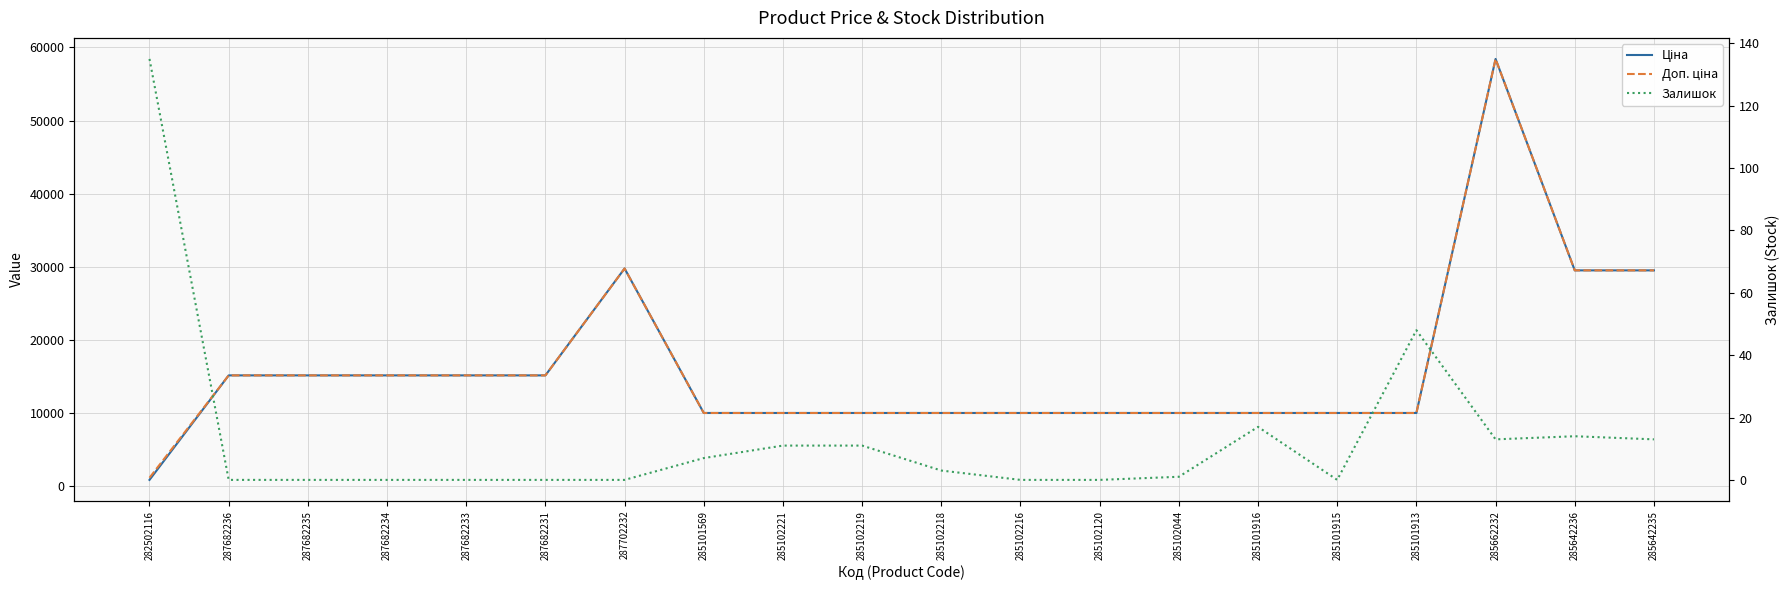

True or false: Залишок and Доп. ціна intersect in this chart.

False